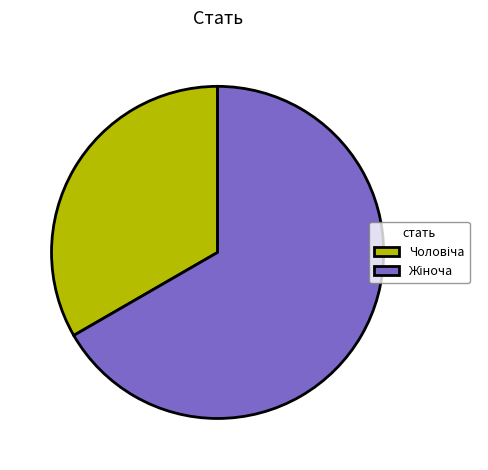

Does any single category account for the majority?

Yes